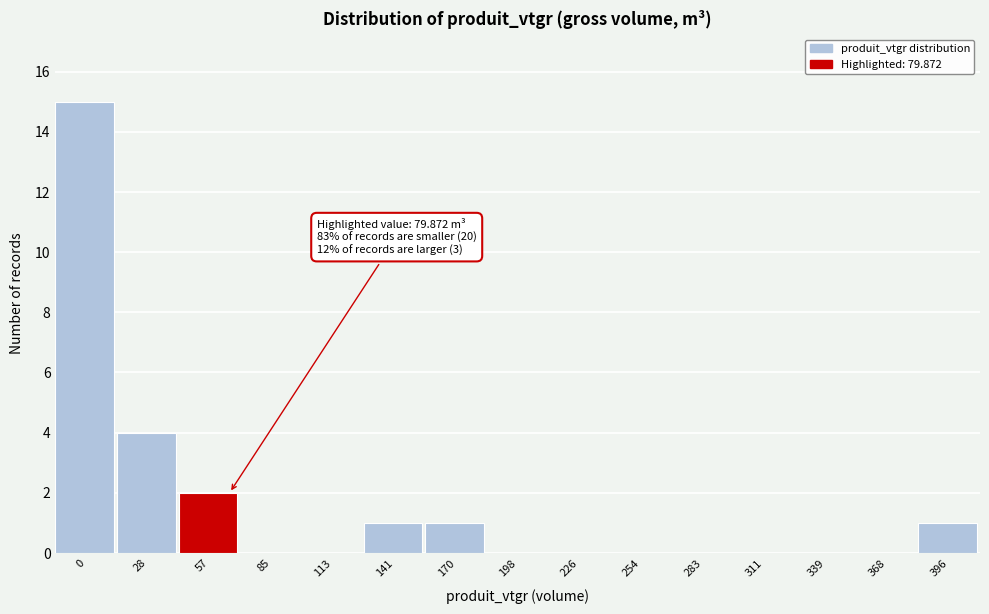

Reading right to left, what are all the values shown in this chart?

396=1	368=0	339=0	311=0	283=0	254=0	226=0	198=0	170=1	141=1	113=0	85=0	57=2	28=4	0=15